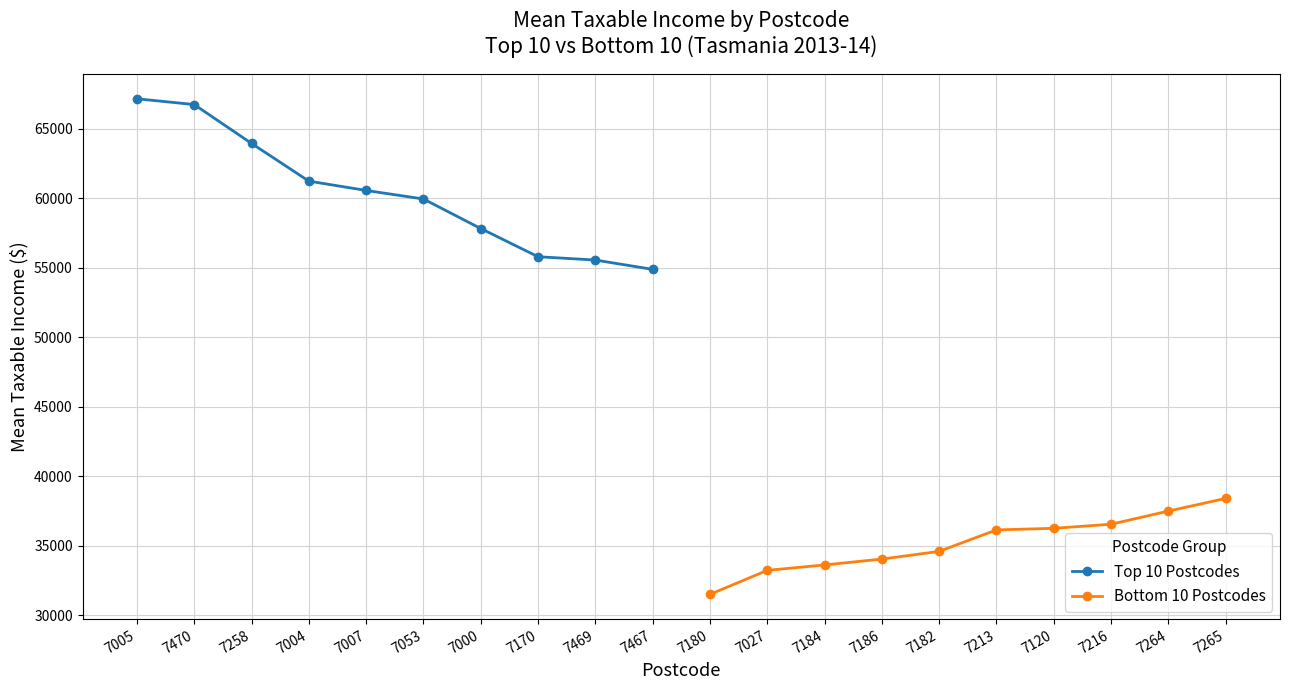

What is the maximum value for Top 10 Postcodes?

67153